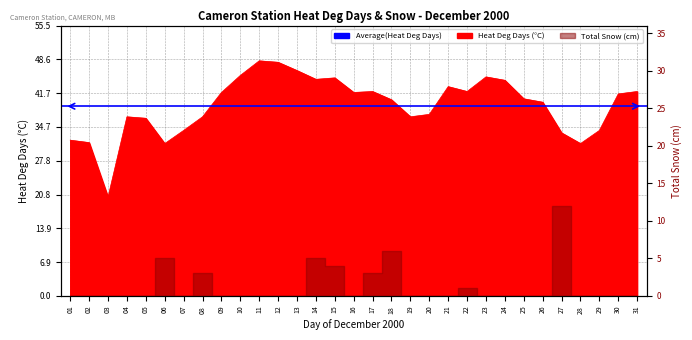

At which category does the chart reach its minimum across all series?

03